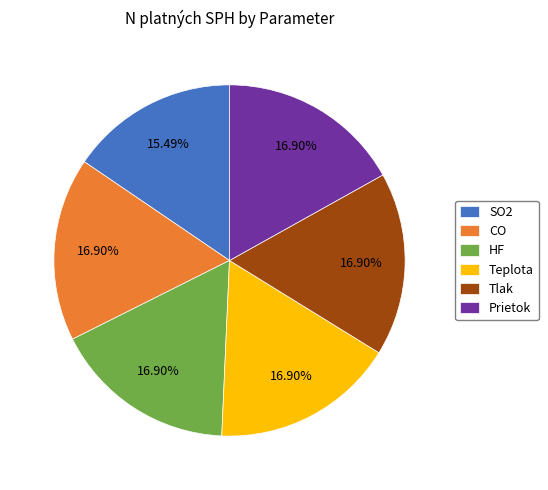

What is the total percentage of Teplota and HF?

33.8%